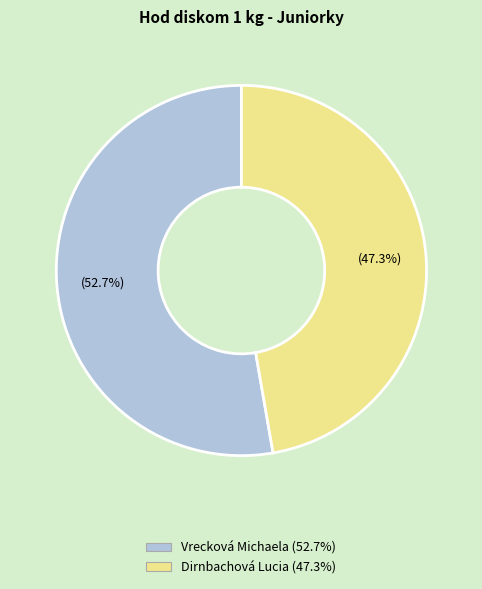

True or false: Vrecková Michaela accounts for 59% of the total.

False